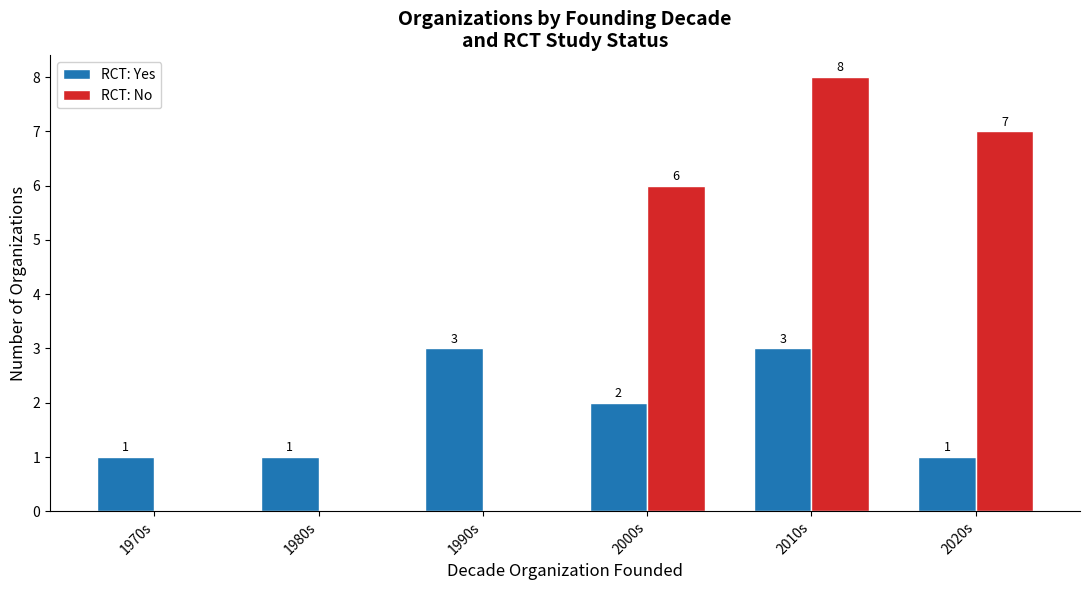

Is it true that RCT: No equals 8 at 2010s?

True